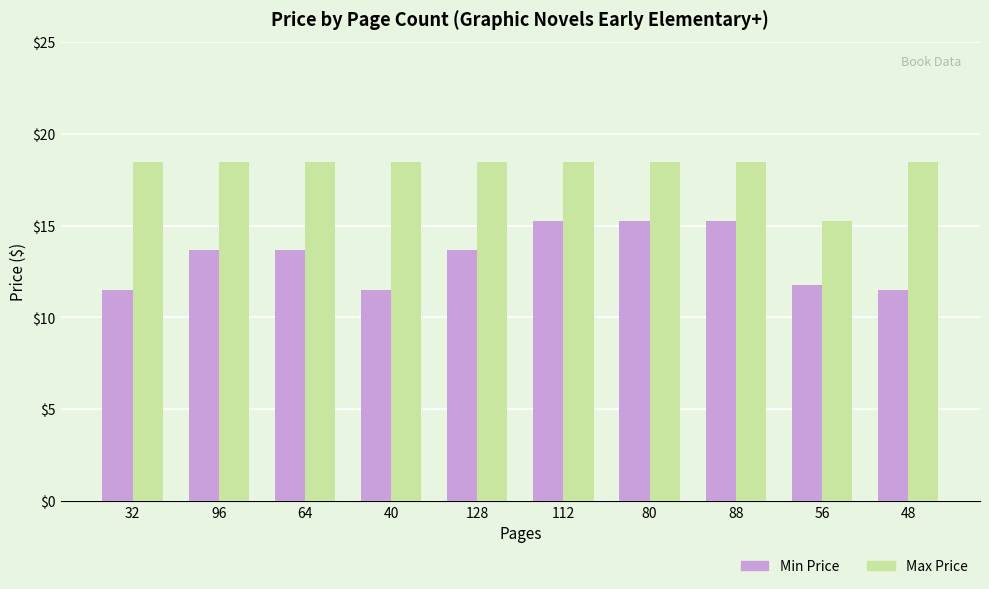

How many data points in Max Price are above 18?

9